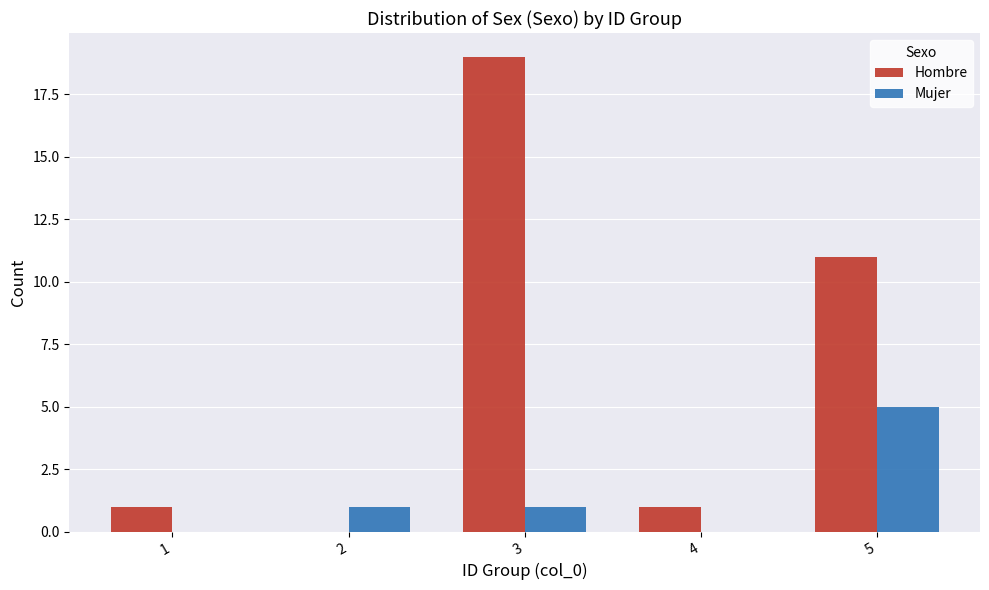

Count the number of categories in the chart.

5